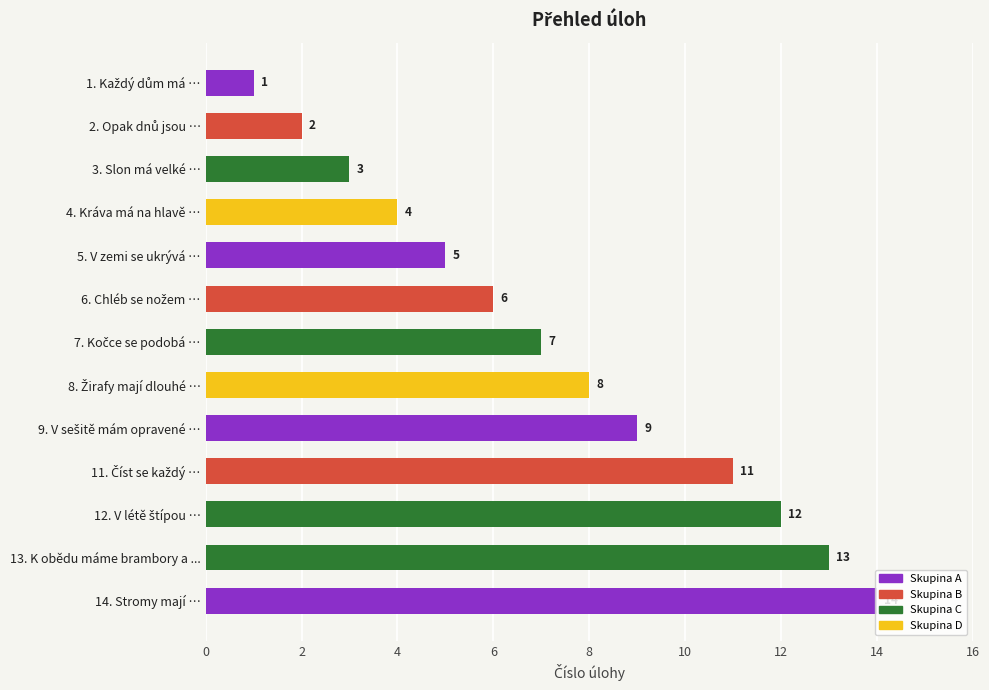

The value at 5. V zemi se ukrývá … is 5. True or false?

True